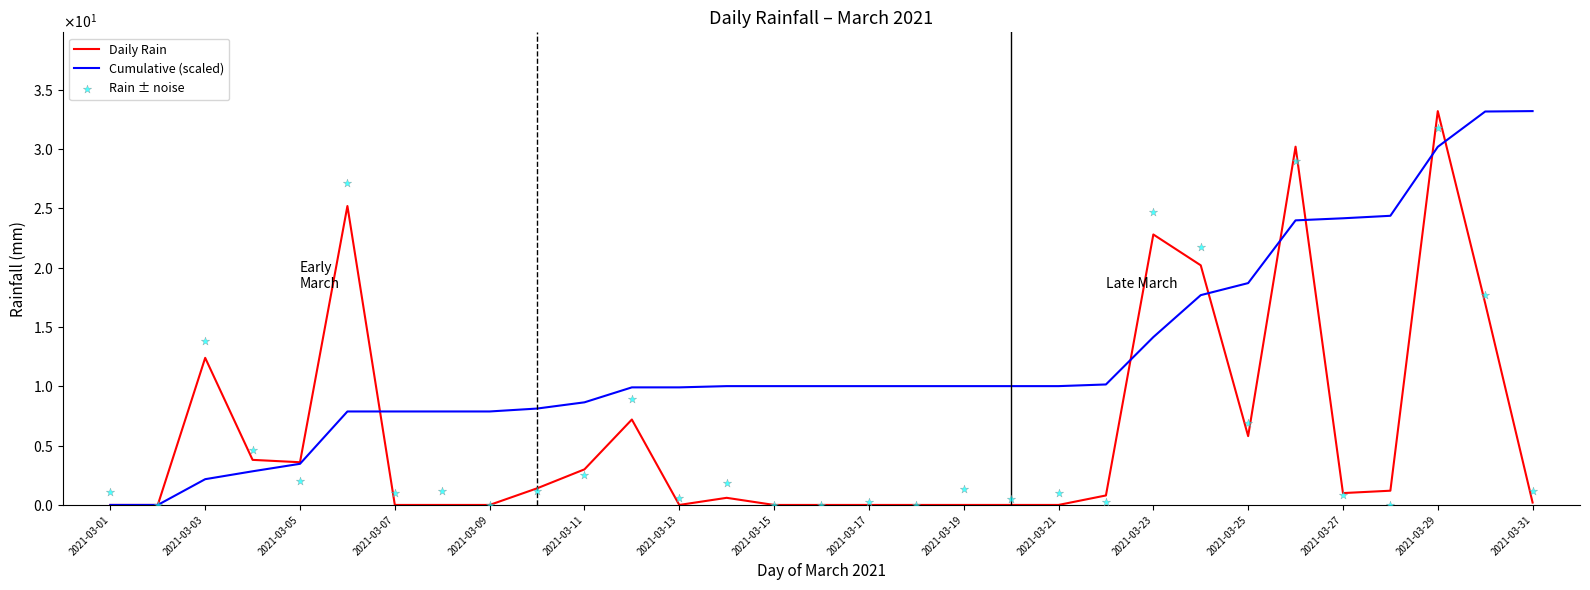

Which series has the largest Y range (max minus min)?

Daily Rain